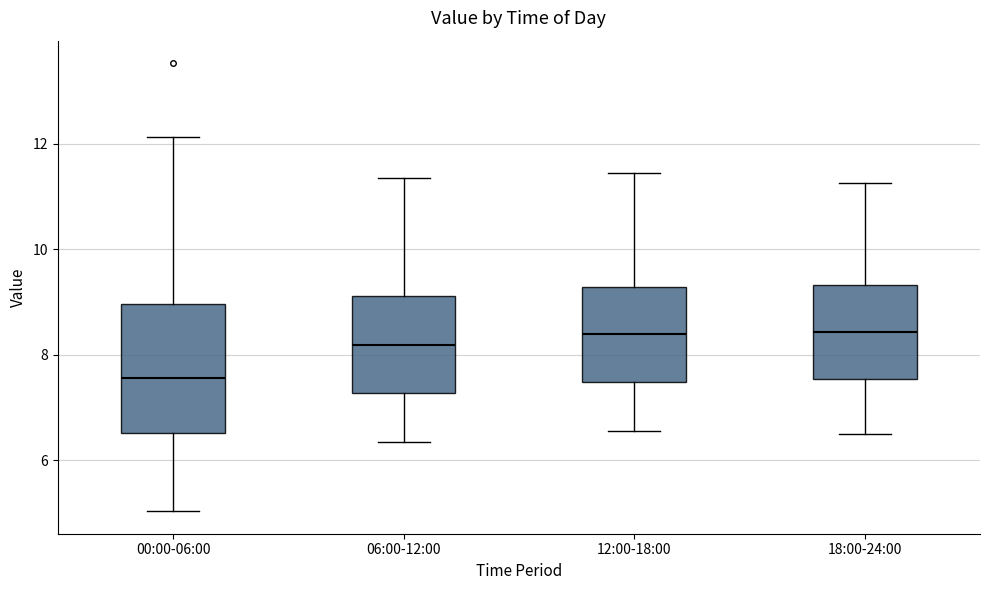

Which box is the tallest, from its lower edge to its upper edge?

00:00-06:00